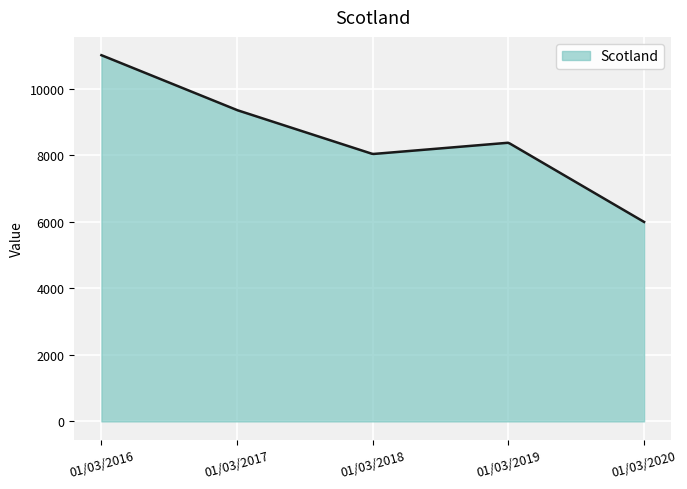

What is the minimum value shown in the chart?

6000.3